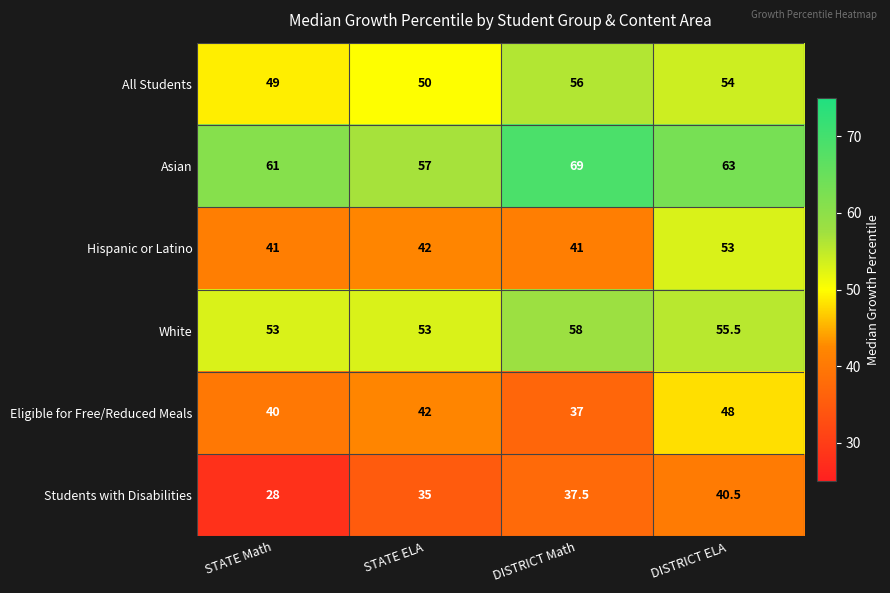

Which series has the widest spread of values?

Students with Disabilities